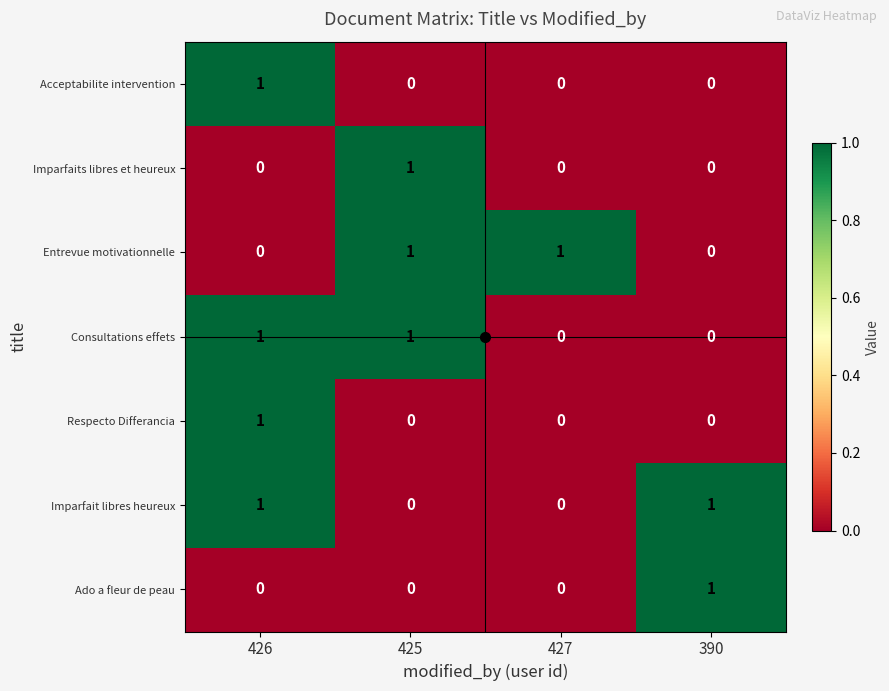

How many Consultations effets values are between 0 and 1?

4